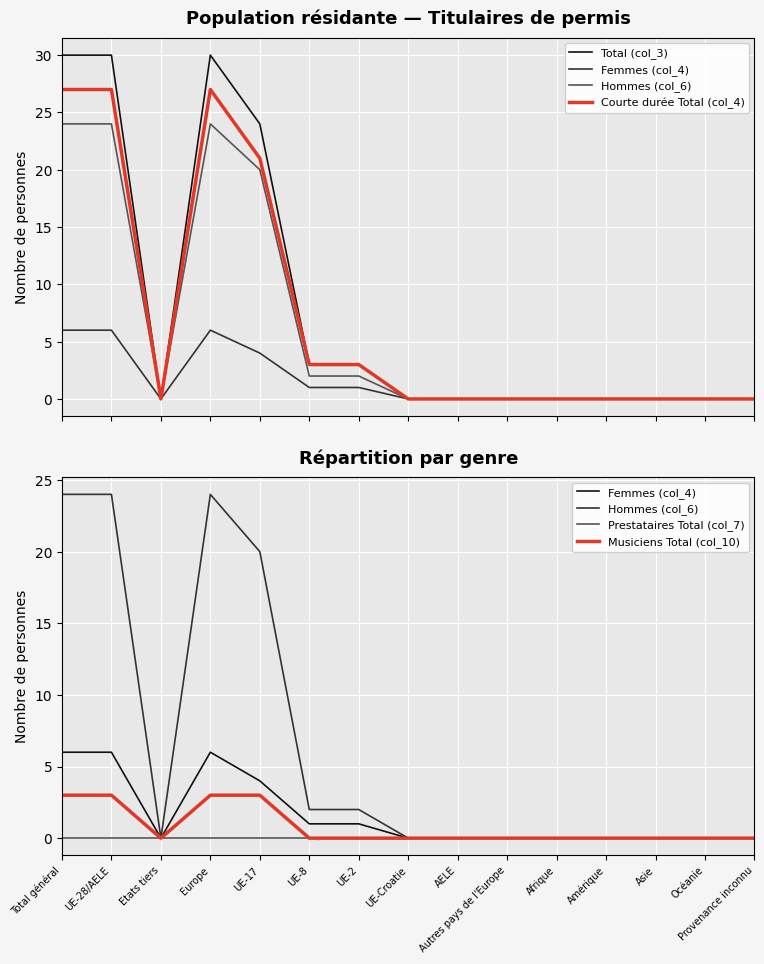

What are all the series names shown in the legend?

Total (col_3), Femmes (col_4), Hommes (col_6), Courte durée Total (col_4), Prestataires Total (col_7), Musiciens Total (col_10)